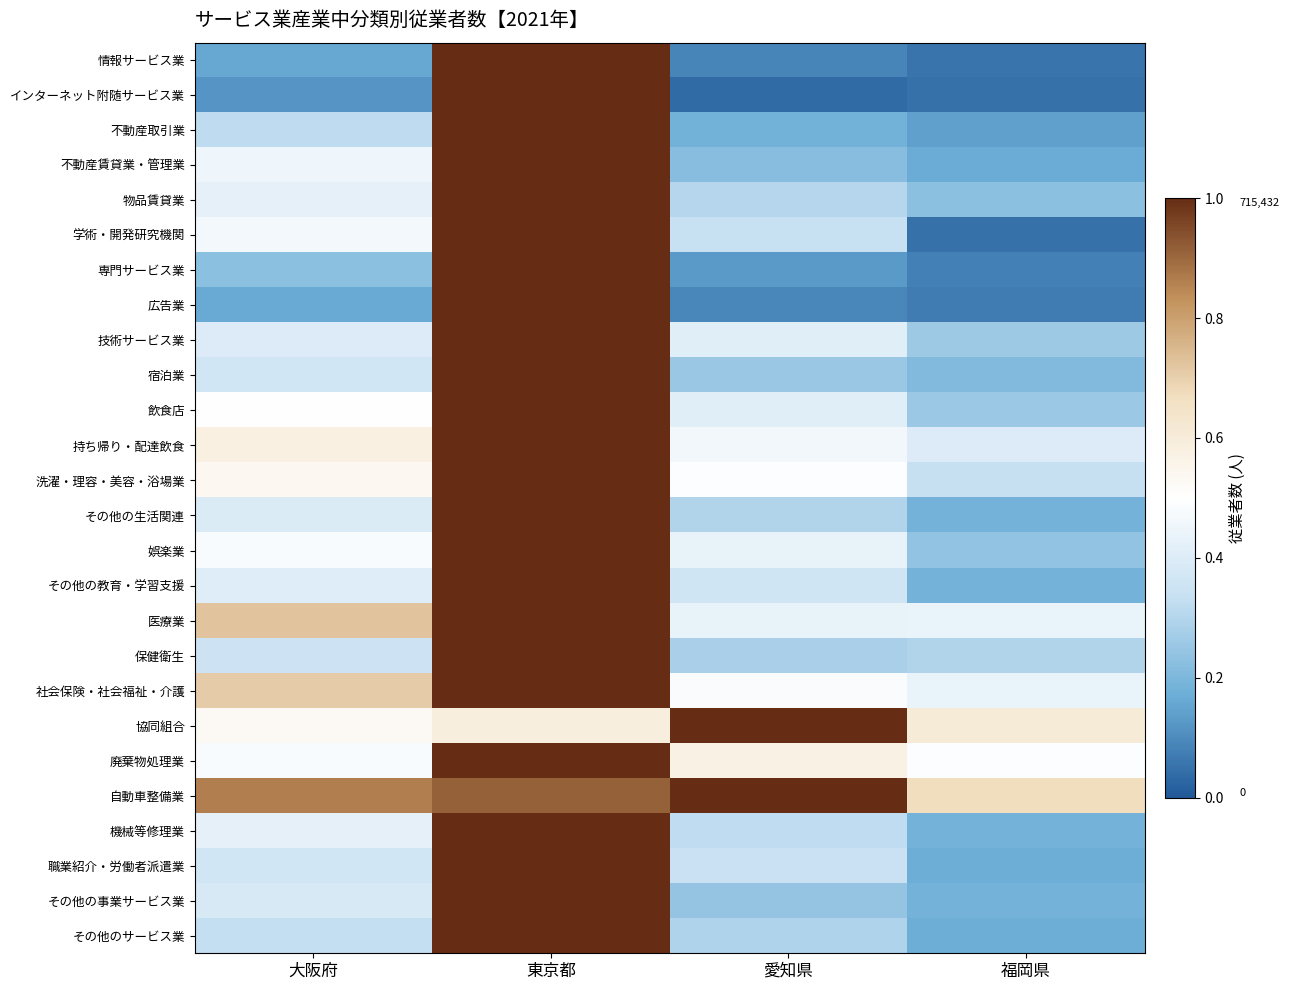

How many series are shown in this chart?

26